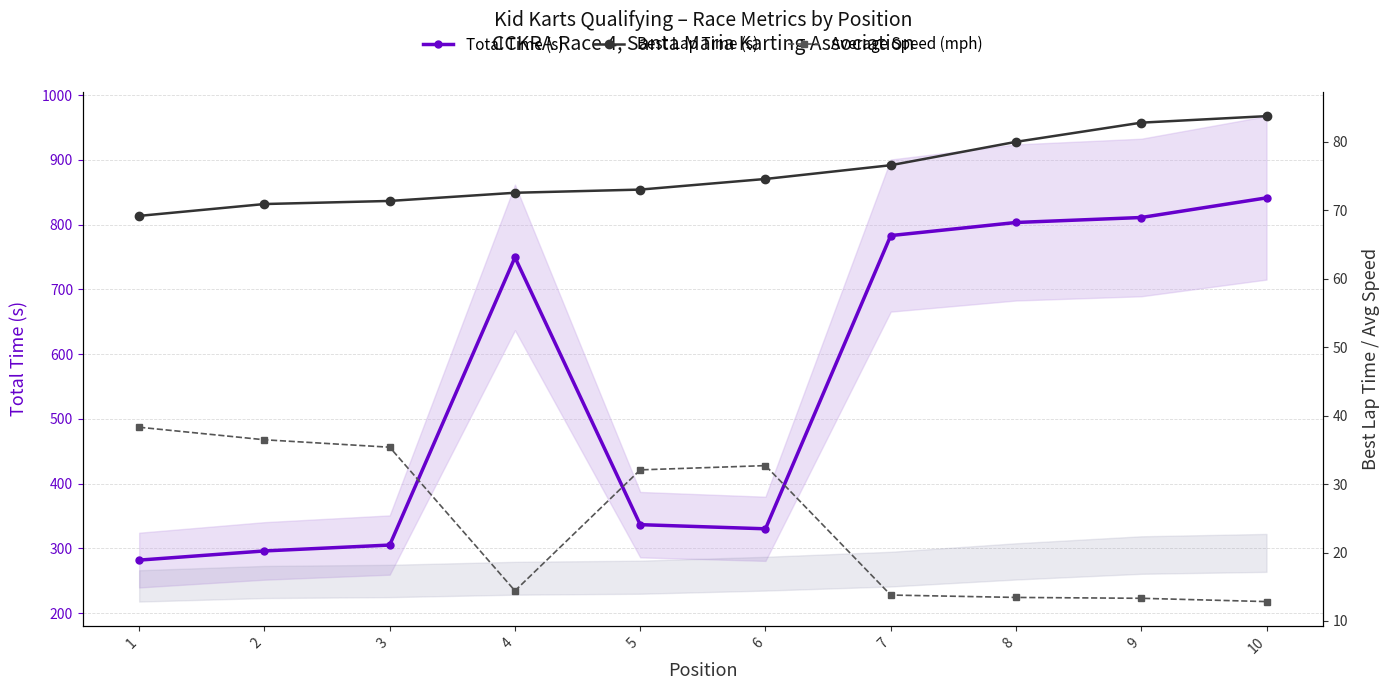

At 6, list the series in order from smallest to largest.

Average Speed (mph), Best Lap Time (s), Total Time (s)